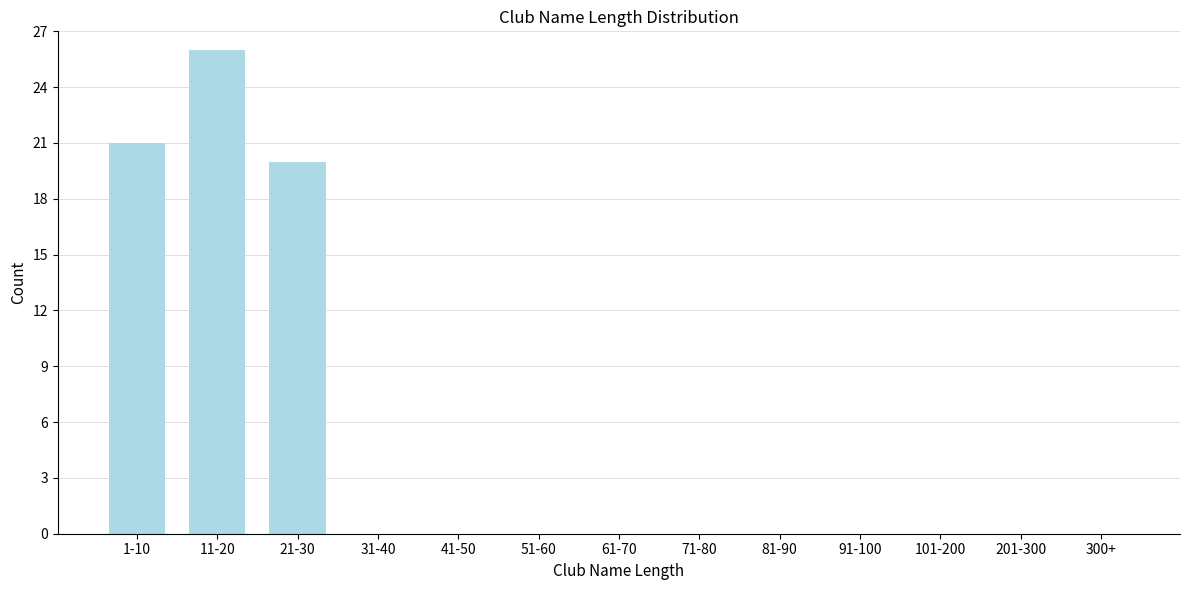

Reading right to left, what are all the values shown in this chart?

300+=0	201-300=0	101-200=0	91-100=0	81-90=0	71-80=0	61-70=0	51-60=0	41-50=0	31-40=0	21-30=20	11-20=26	1-10=21